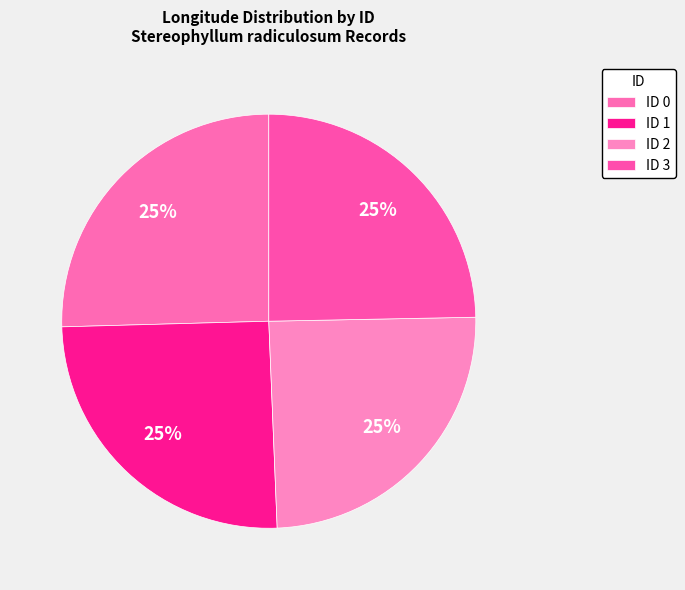

What is the ratio of the value at ID 2 to the value at ID 1?

1.0